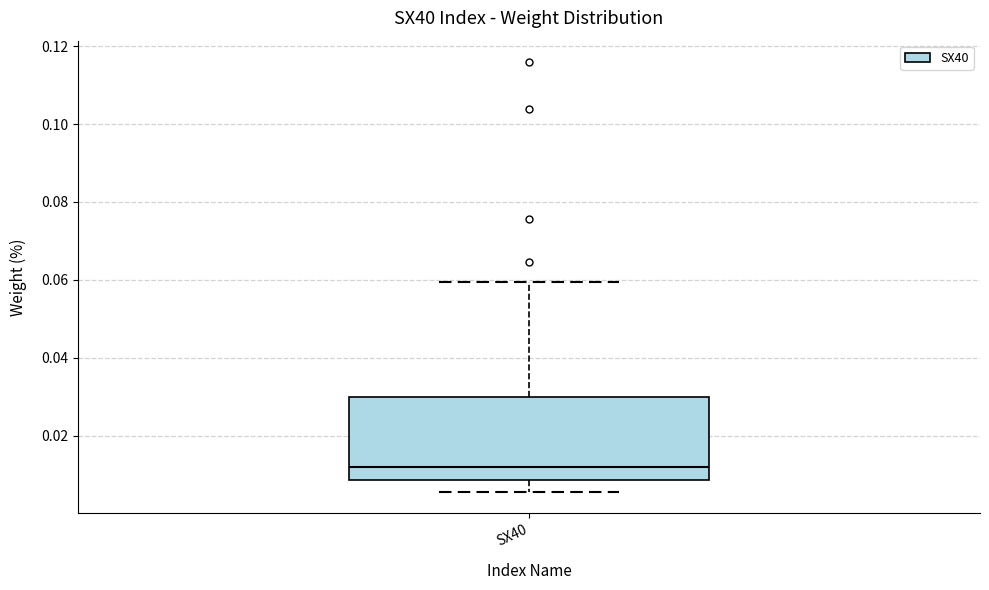

Read this box plot against the y-axis: the position of the median line, the range covered by the box, and the ends of both whiskers. The values are not printed on the chart, so give them approximately, as read against the axis.

median 0.012, box 0.008 to 0.030, whiskers 0.006 to 0.060